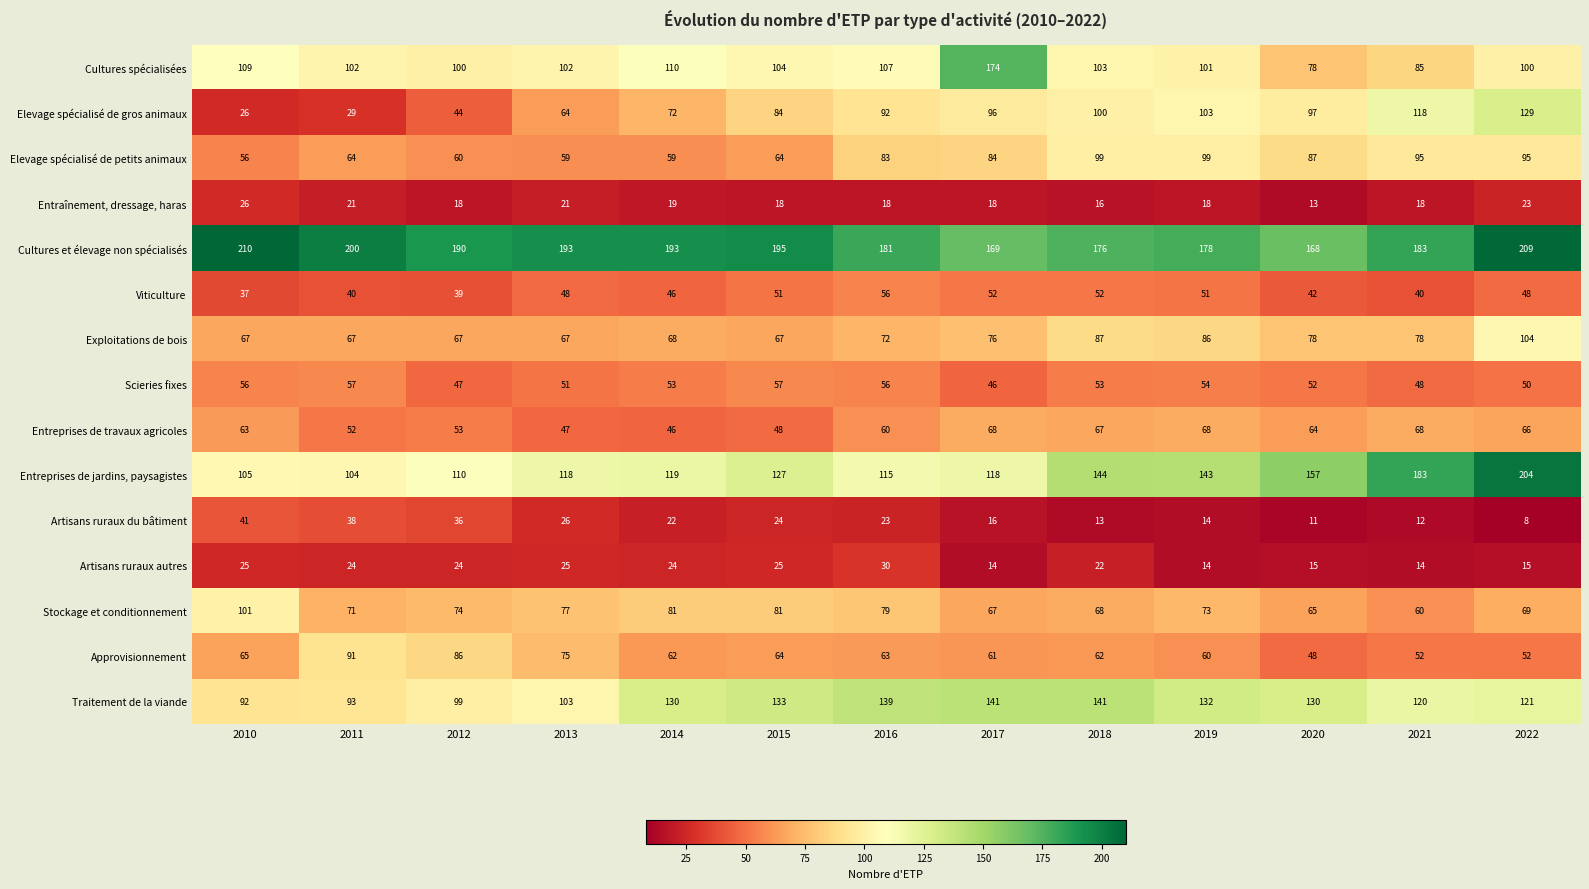

What is the lowest value of the Approvisionnement series?

48